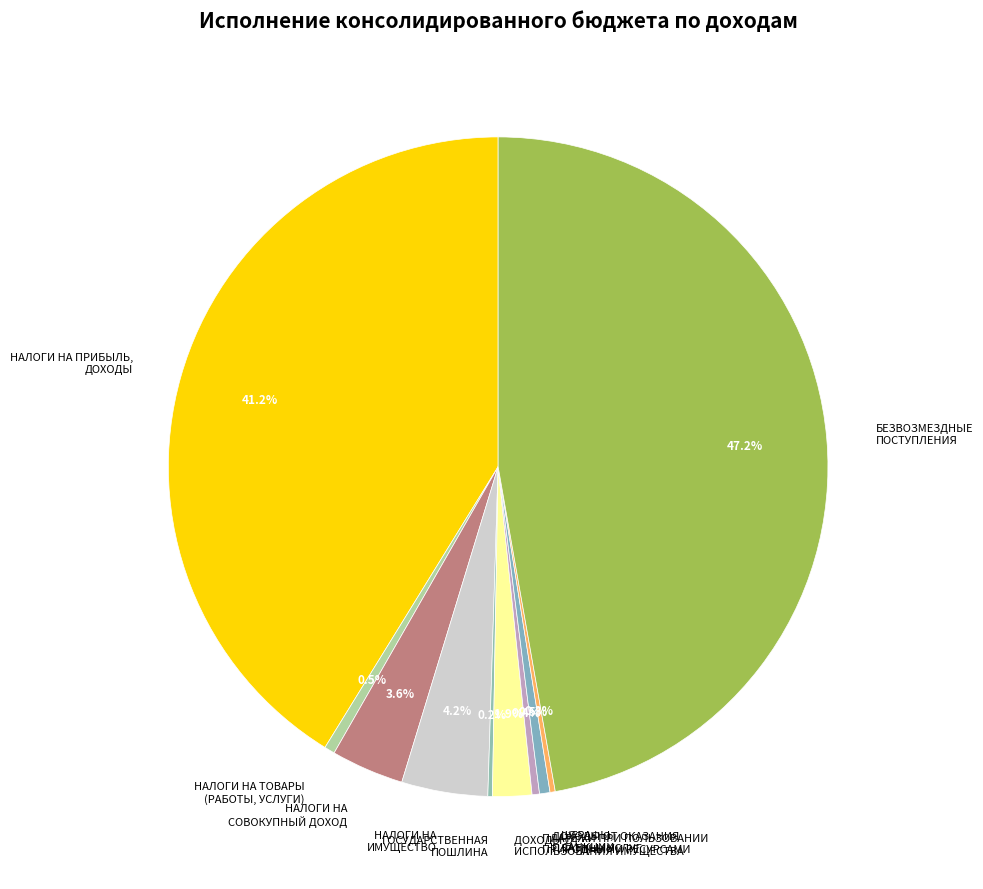

Between ДОХОДЫ ОТ ОКАЗАНИЯ ПЛАТНЫХ УСЛУГ and НАЛОГИ НА СОВОКУПНЫЙ ДОХОД, which is larger?

НАЛОГИ НА СОВОКУПНЫЙ ДОХОД